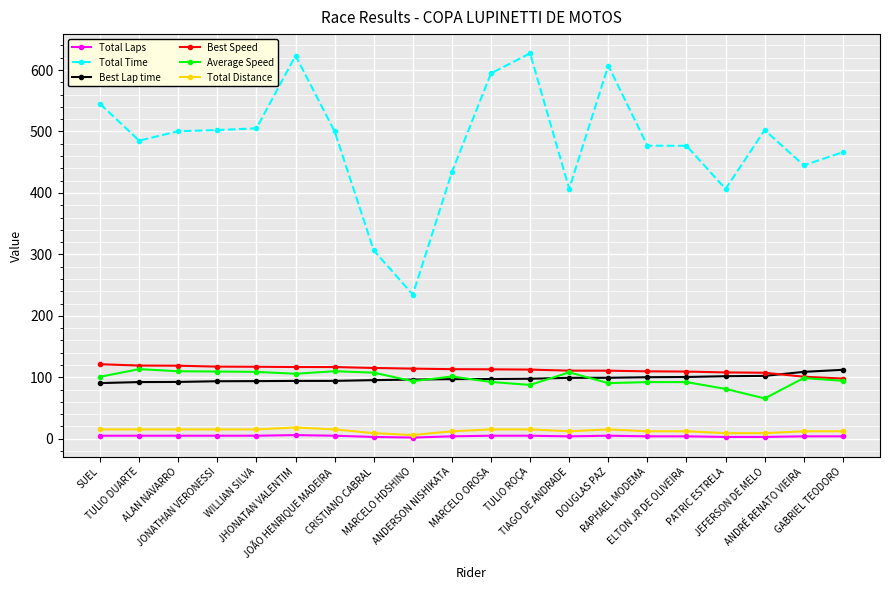

What is the sum of the Total Laps values at MARCELO HDSHINO and SUEL?

7.0